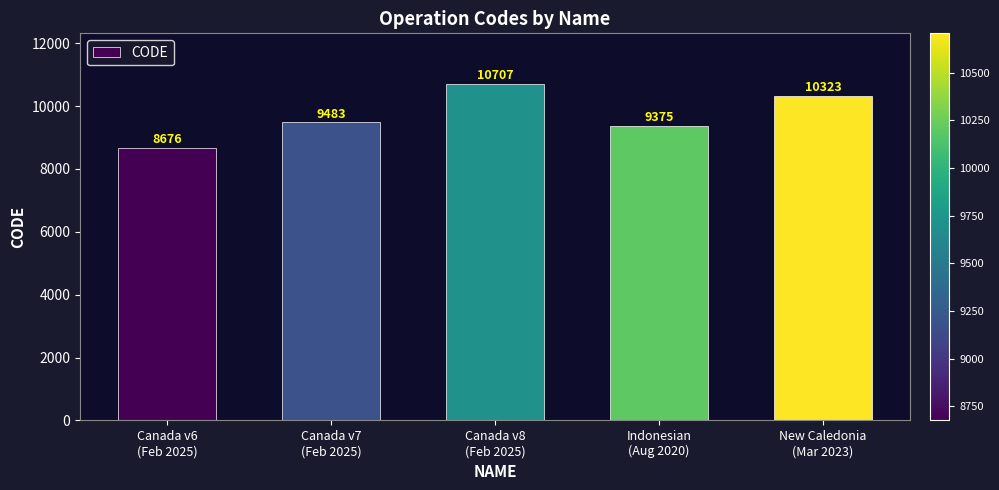

What is the label of the 1st bar from the left?

Canada v6
(Feb 2025)